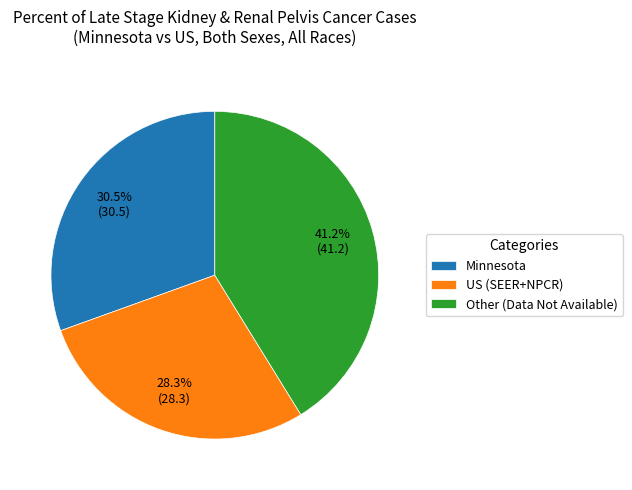

Is there a majority slice in this chart?

No